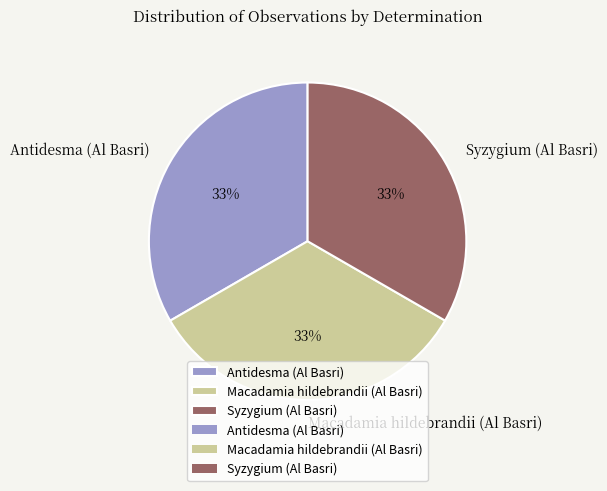

Combined, do Antidesma (Al Basri) and Macadamia hildebrandii (Al Basri) account for over 50%?

Yes